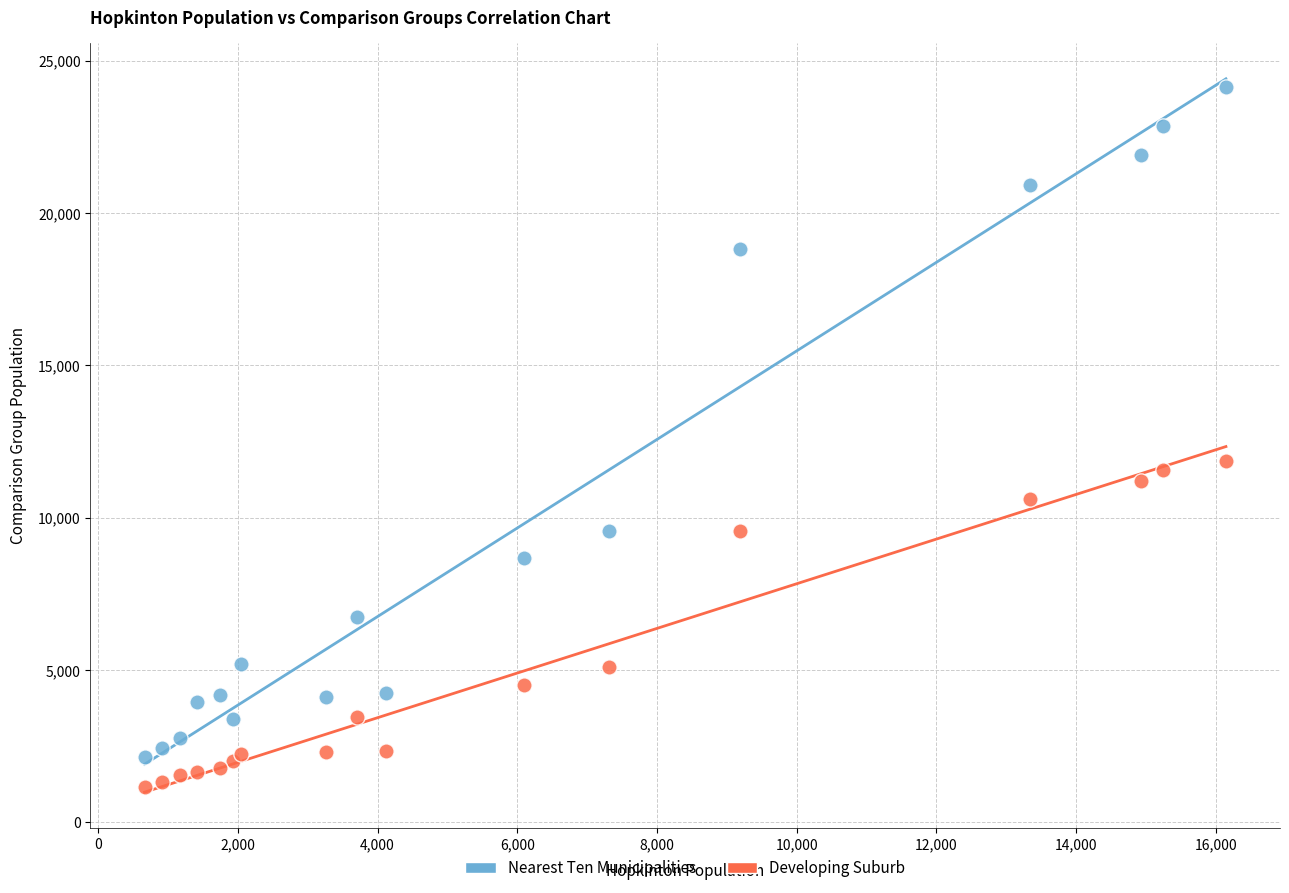

In the Nearest Ten Municipalities series, what Y value is closest to 13157?

9565